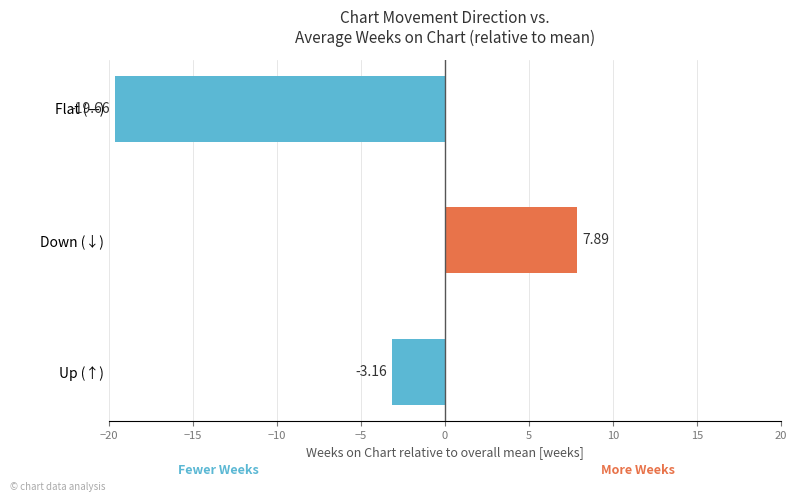

Which has a higher value, Down (↓) or Flat (—)?

Down (↓)